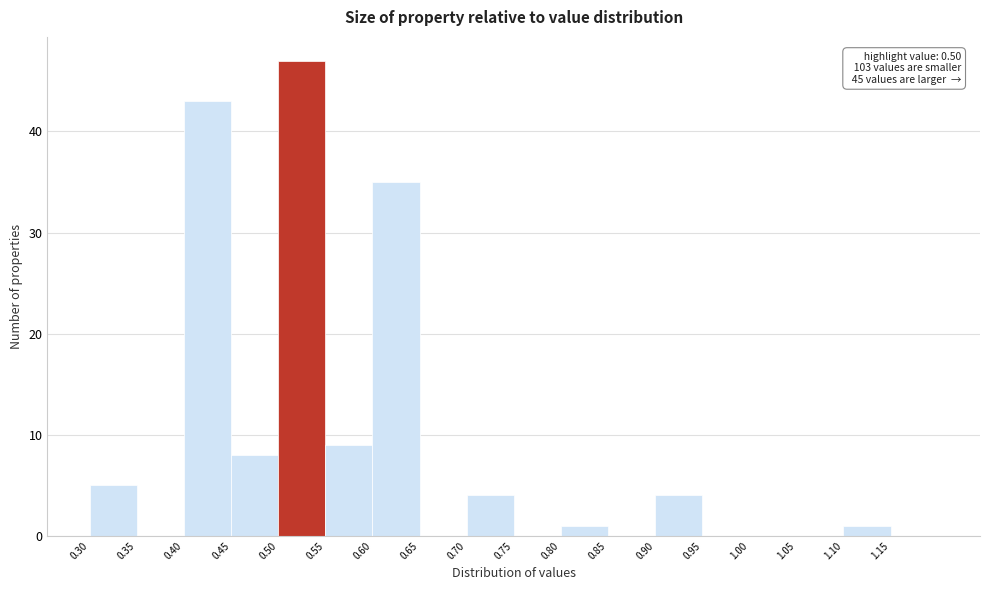

Over which range of the x-axis is the bar tallest?

0.50 to 0.55